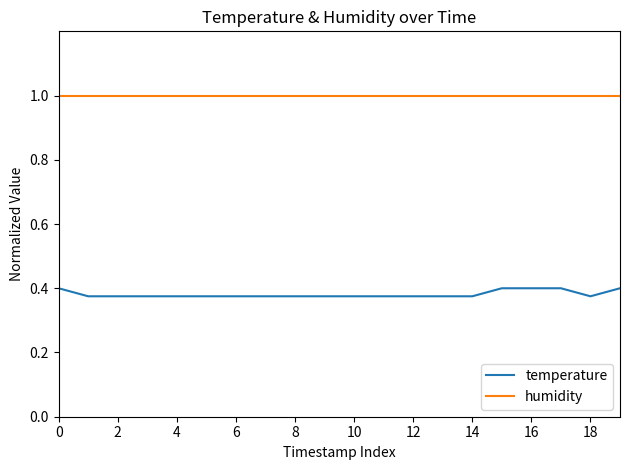

What is the maximum value shown in the chart?

1.0